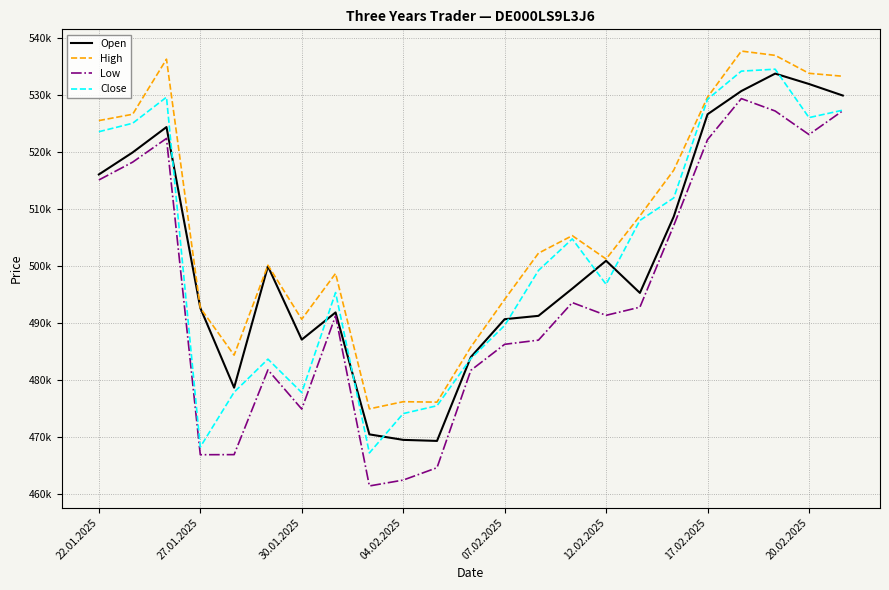

Is this an area chart (filled region under the line)?

No